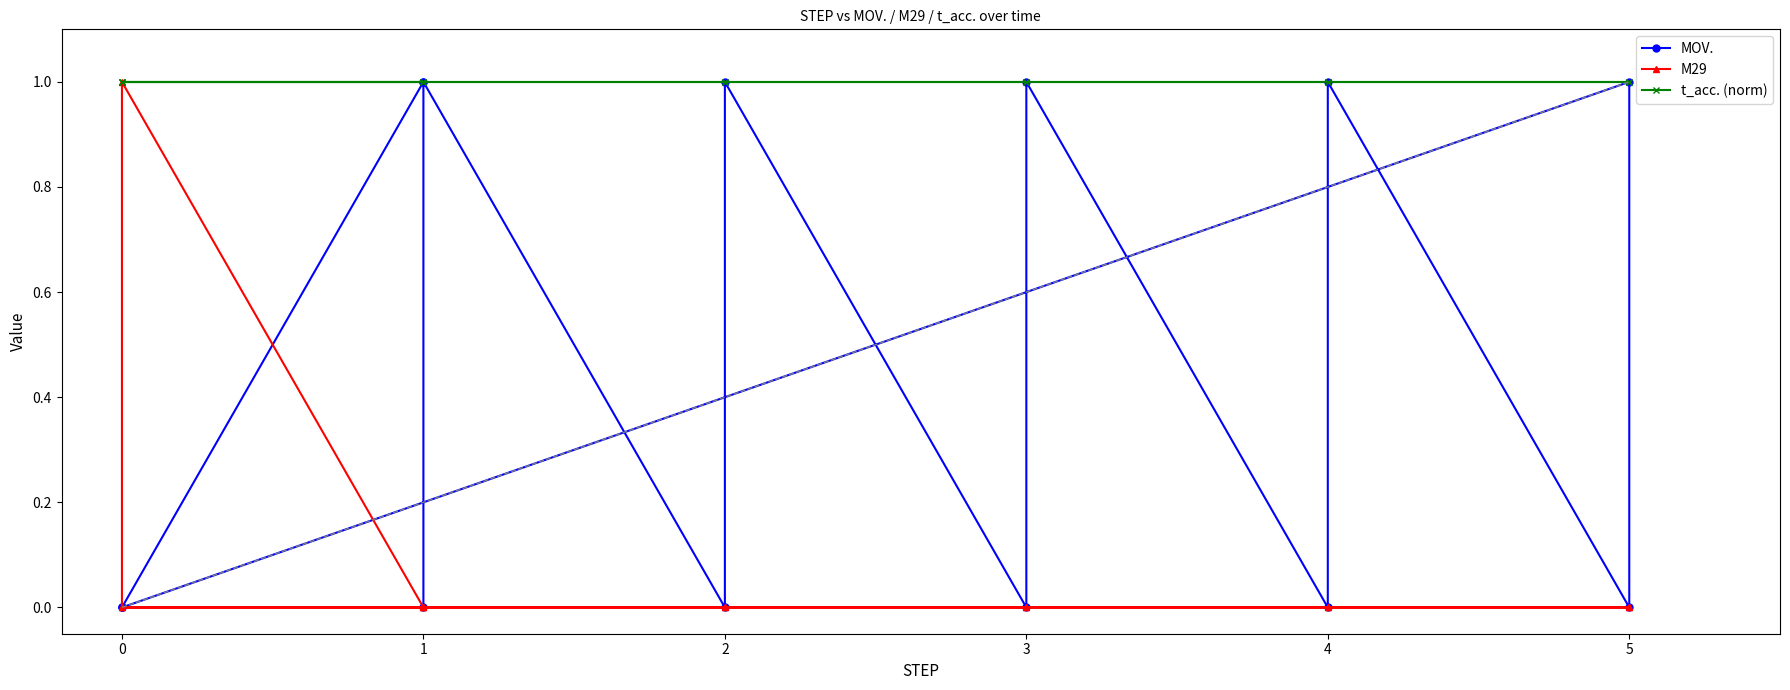

In MOV., how many points are higher than both neighbors (excluding endpoints)?

5